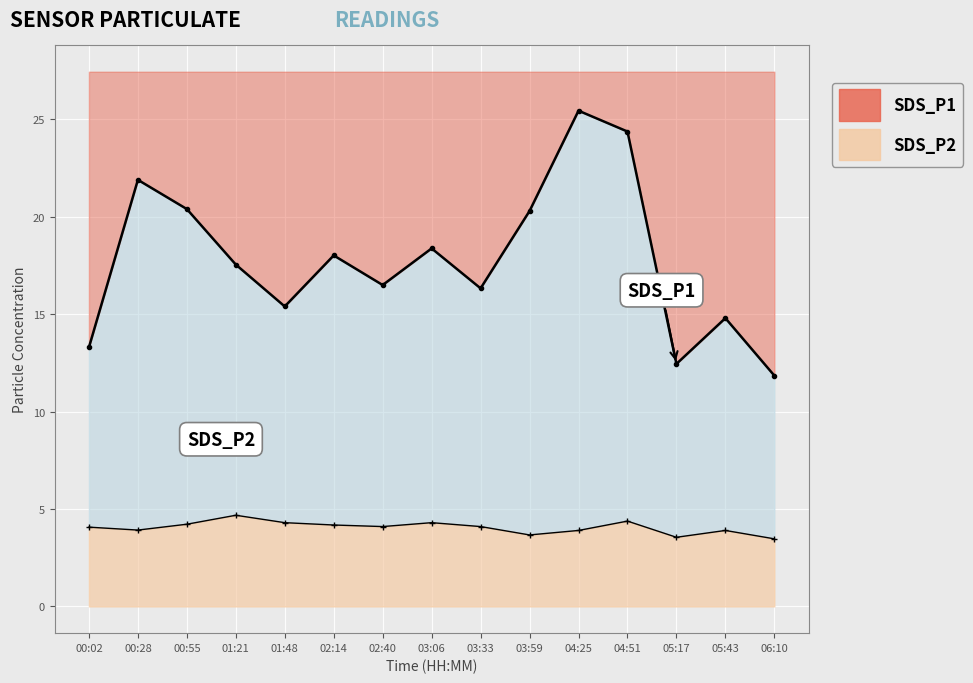

True or false: SDS_P2 and SDS_P1 cross at least once.

False